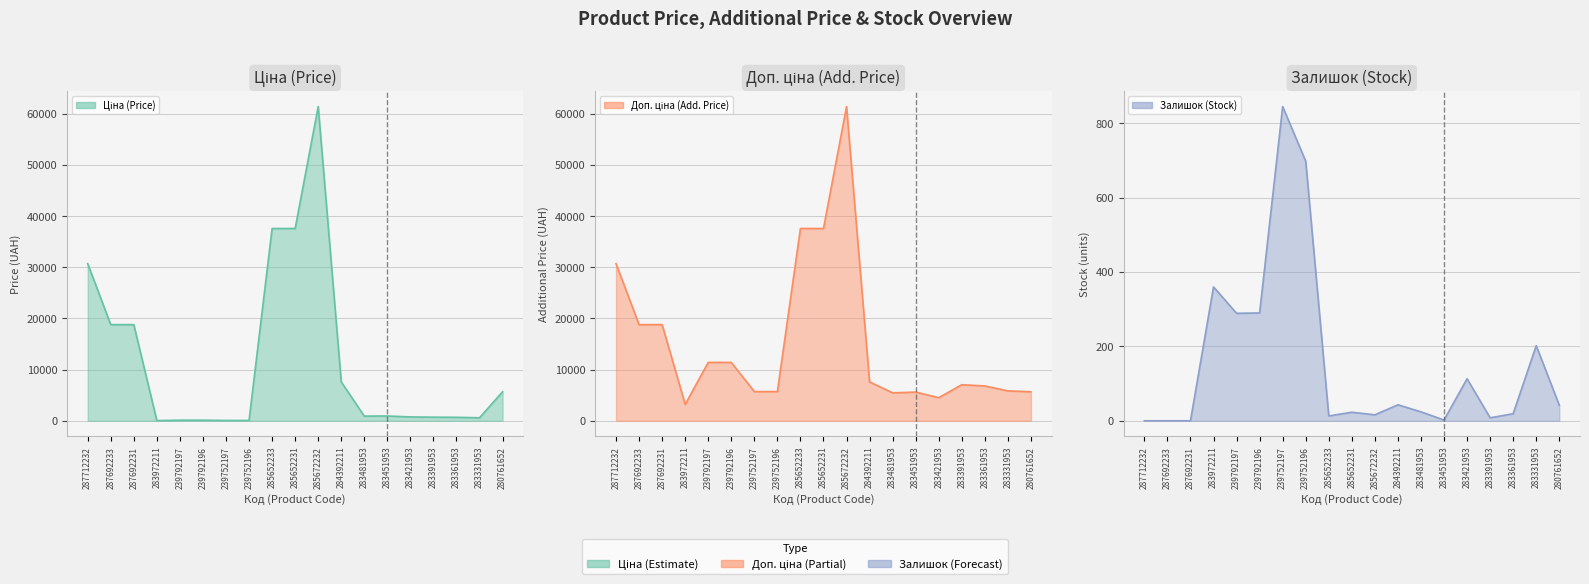

How many lines are shown in the chart?

3